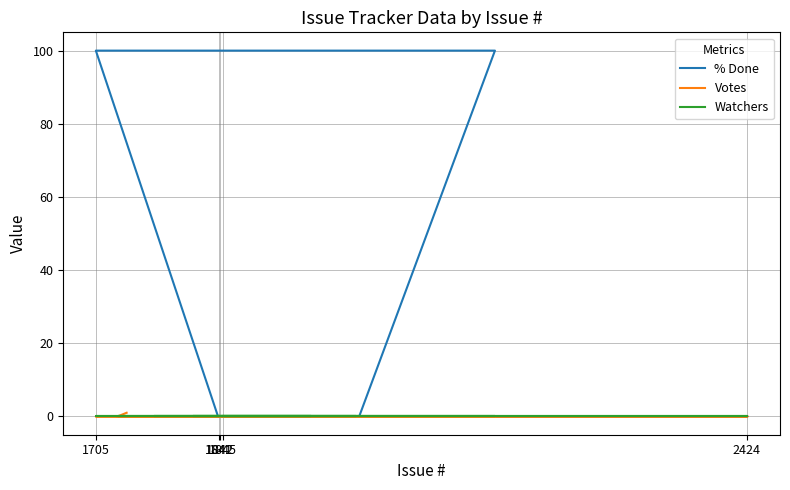

What are all the series names shown in the legend?

% Done, Votes, Watchers